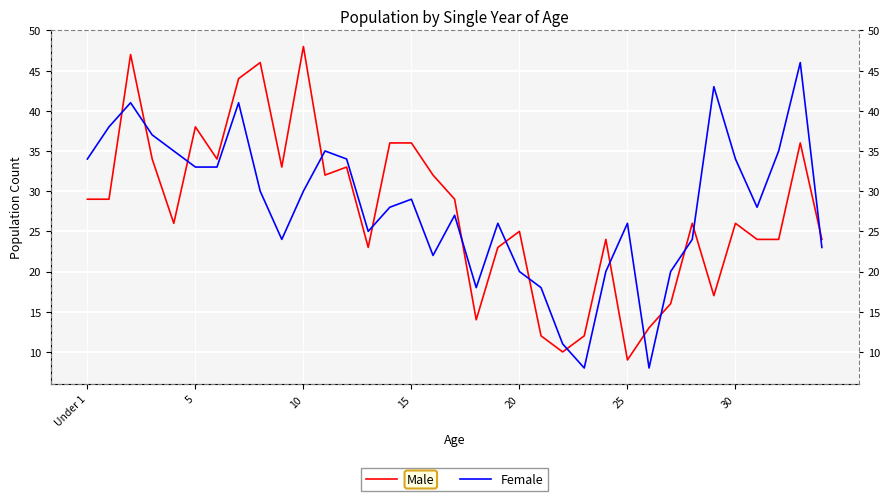

Does the chart display data point markers on the line(s)?

No